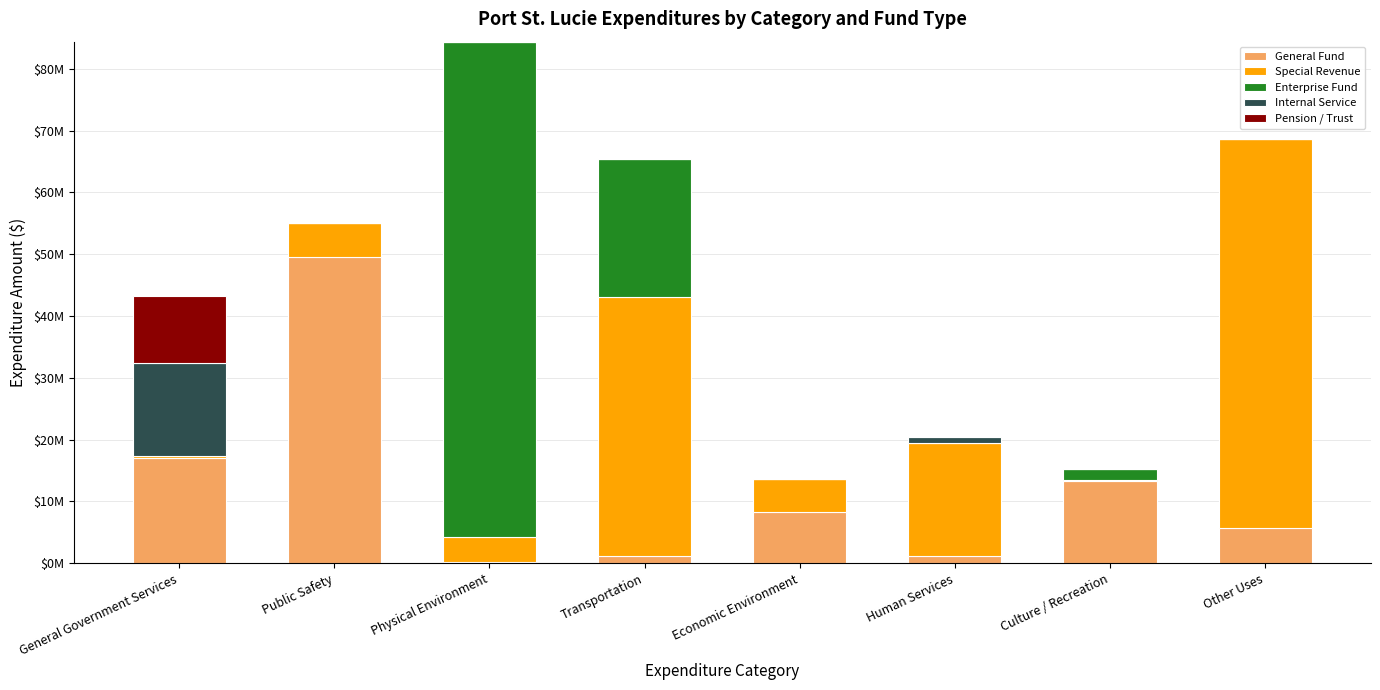

What are all the series names shown in the legend?

General Fund, Special Revenue, Enterprise Fund, Internal Service, Pension / Trust